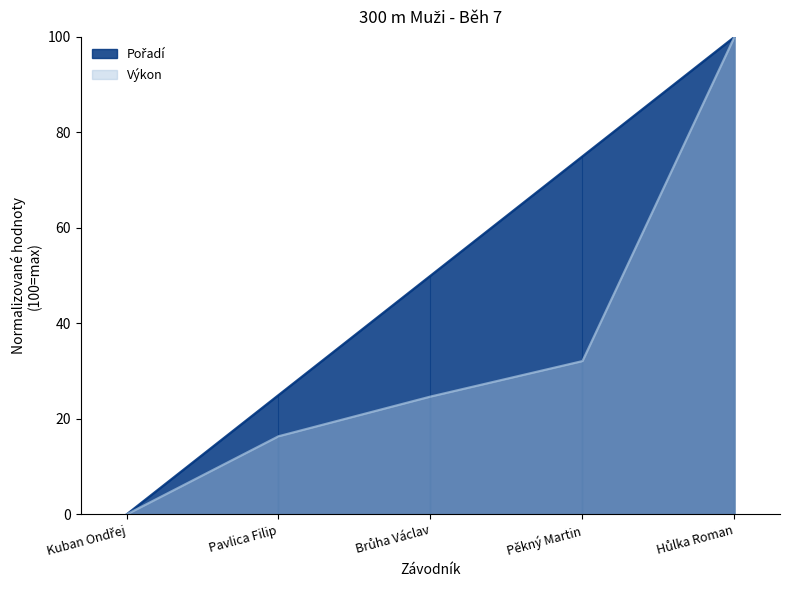

At which category is the sum across all series the highest?

Hůlka Roman